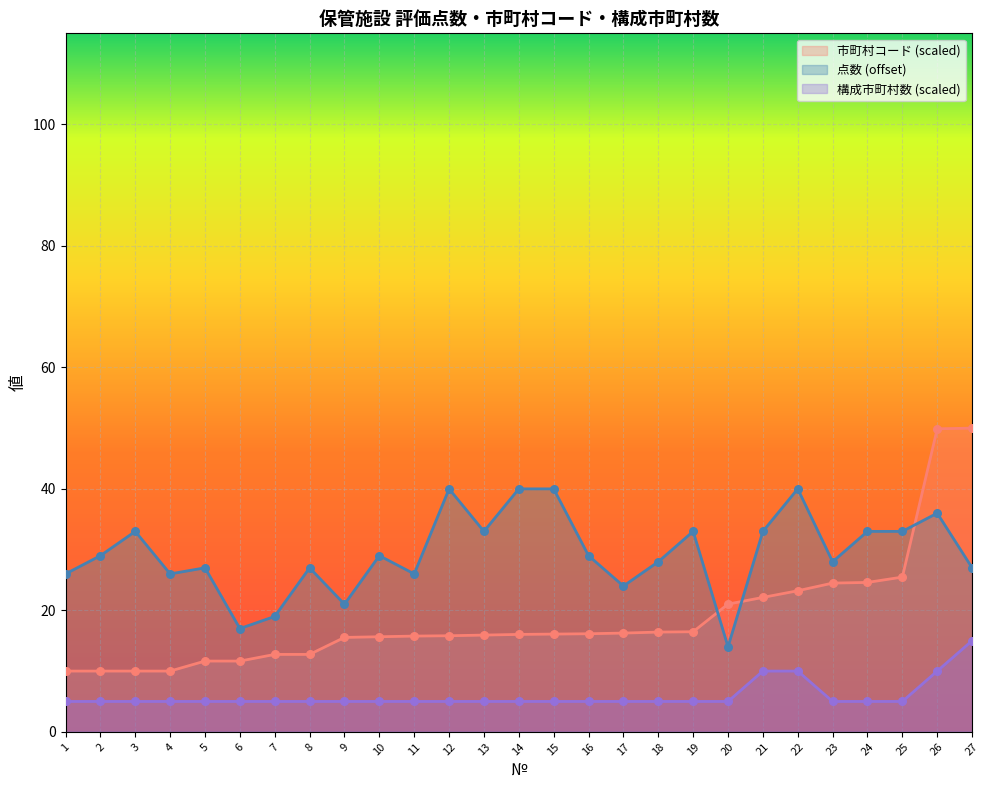

Which series contains the lowest Y value?

構成市町村数